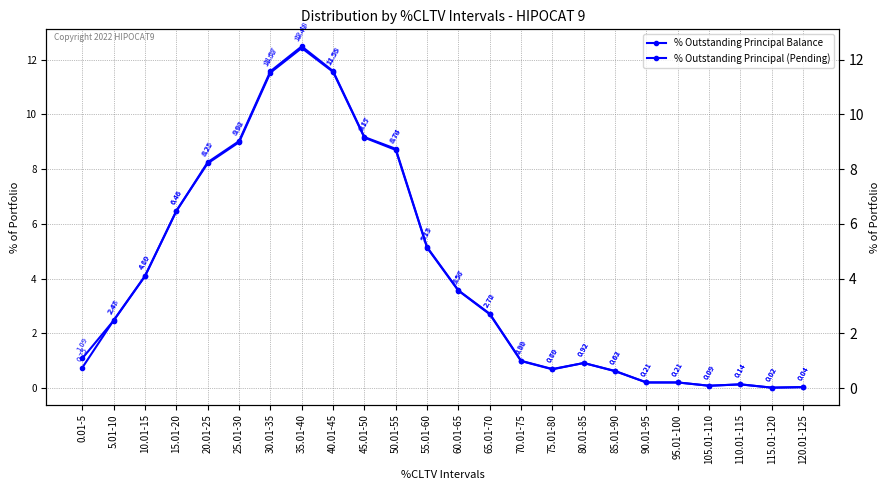

How many data points in % Outstanding Principal Balance are above 2?

13